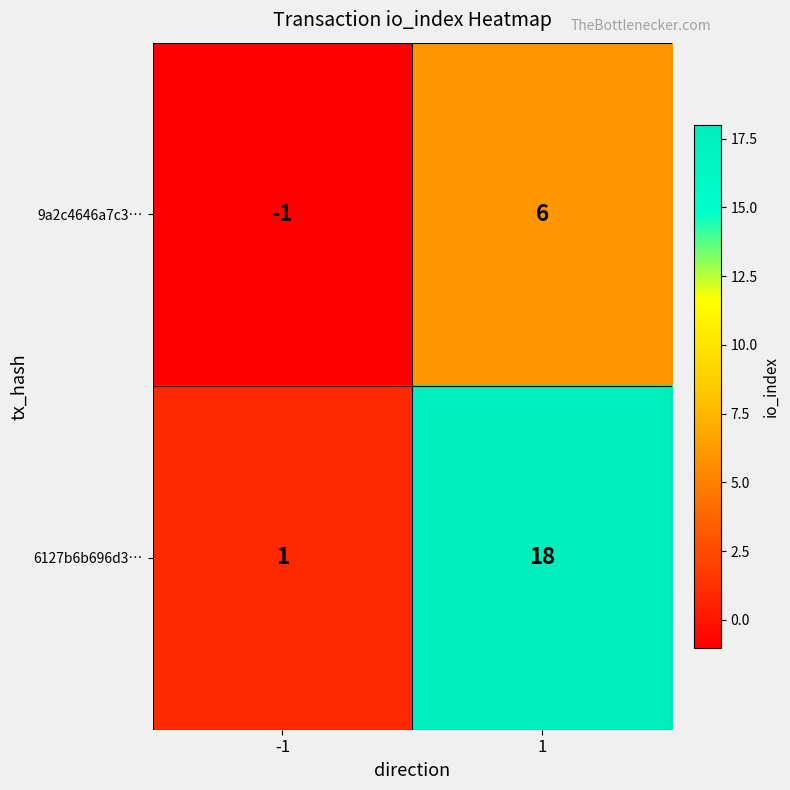

What value does the 6127b6b696d3… series have at 1?

18